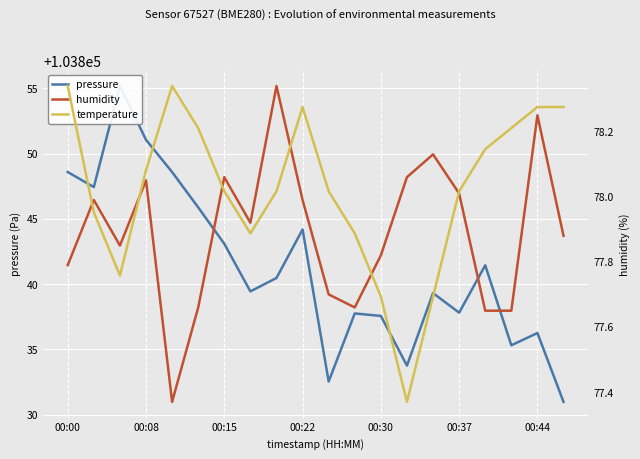

What is the sum of the humidity values at 17 and 00:30?

155.0